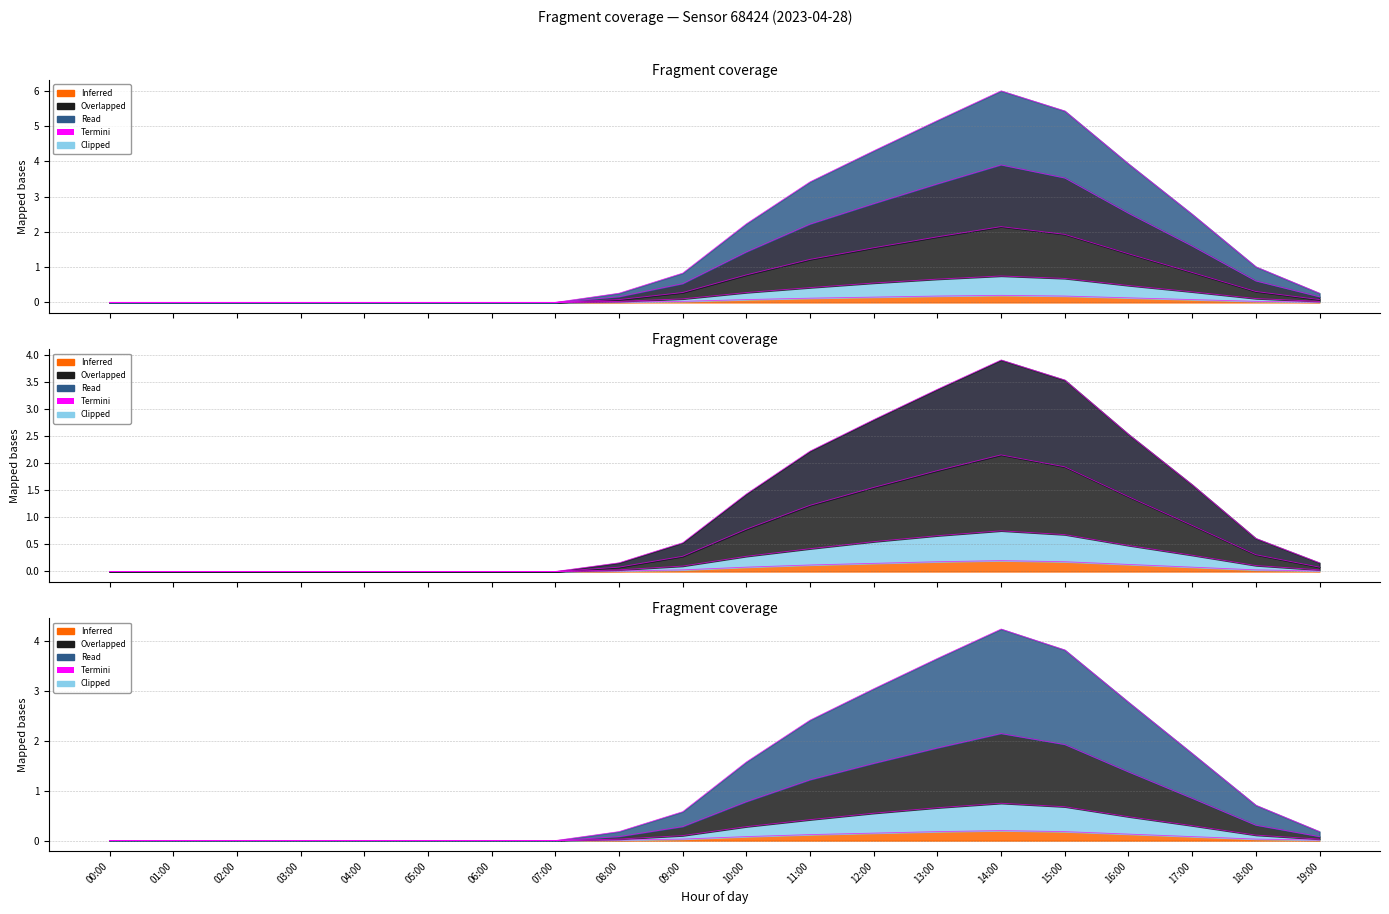

Reading left to right, list all the values displayed in this chart.

P1: 00:00=0.0	01:00=0.0	02:00=0.0	03:00=0.0	04:00=0.0	05:00=0.0	06:00=0.0	07:00=0.0	08:00=0.3	09:00=0.8	10:00=2.2	11:00=3.4	12:00=4.3	13:00=5.2	14:00=6.0	15:00=5.4	16:00=3.9	17:00=2.5	18:00=1.0	19:00=0.3
P2: 00:00=0.0	01:00=0.0	02:00=0.0	03:00=0.0	04:00=0.0	05:00=0.0	06:00=0.0	07:00=0.0	08:00=0.2	09:00=0.6	10:00=1.6	11:00=2.4	12:00=3.0	13:00=3.7	14:00=4.2	15:00=3.8	16:00=2.8	17:00=1.8	18:00=0.7	19:00=0.2
Overlapped: 00:00=0.0	01:00=0.0	02:00=0.0	03:00=0.0	04:00=0.0	05:00=0.0	06:00=0.0	07:00=0.0	08:00=0.1	09:00=0.3	10:00=0.8	11:00=1.2	12:00=1.6	13:00=1.9	14:00=2.1	15:00=1.9	16:00=1.4	17:00=0.9	18:00=0.3	19:00=0.1
Clipped: 00:00=0.0	01:00=0.0	02:00=0.0	03:00=0.0	04:00=0.0	05:00=0.0	06:00=0.0	07:00=0.0	08:00=0.0	09:00=0.1	10:00=0.3	11:00=0.4	12:00=0.6	13:00=0.7	14:00=0.8	15:00=0.7	16:00=0.5	17:00=0.3	18:00=0.1	19:00=0.0
Inferred: 00:00=0.0	01:00=0.0	02:00=0.0	03:00=0.0	04:00=0.0	05:00=0.0	06:00=0.0	07:00=0.0	08:00=0.0	09:00=0.0	10:00=0.1	11:00=0.1	12:00=0.1	13:00=0.2	14:00=0.2	15:00=0.2	16:00=0.1	17:00=0.1	18:00=0.0	19:00=0.0